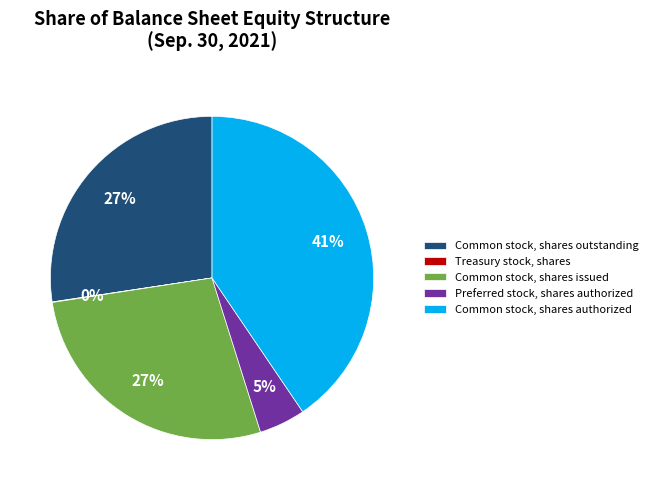

To the nearest percent, what is the average slice percentage?

20%